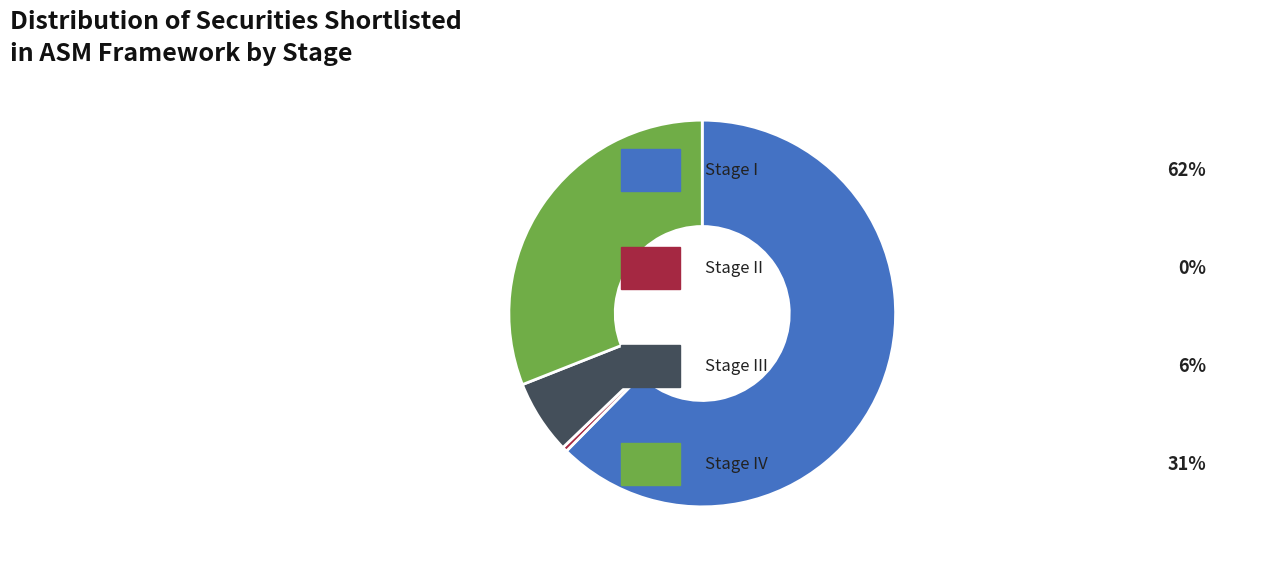

Is there any slice that represents more than half of the pie?

Yes